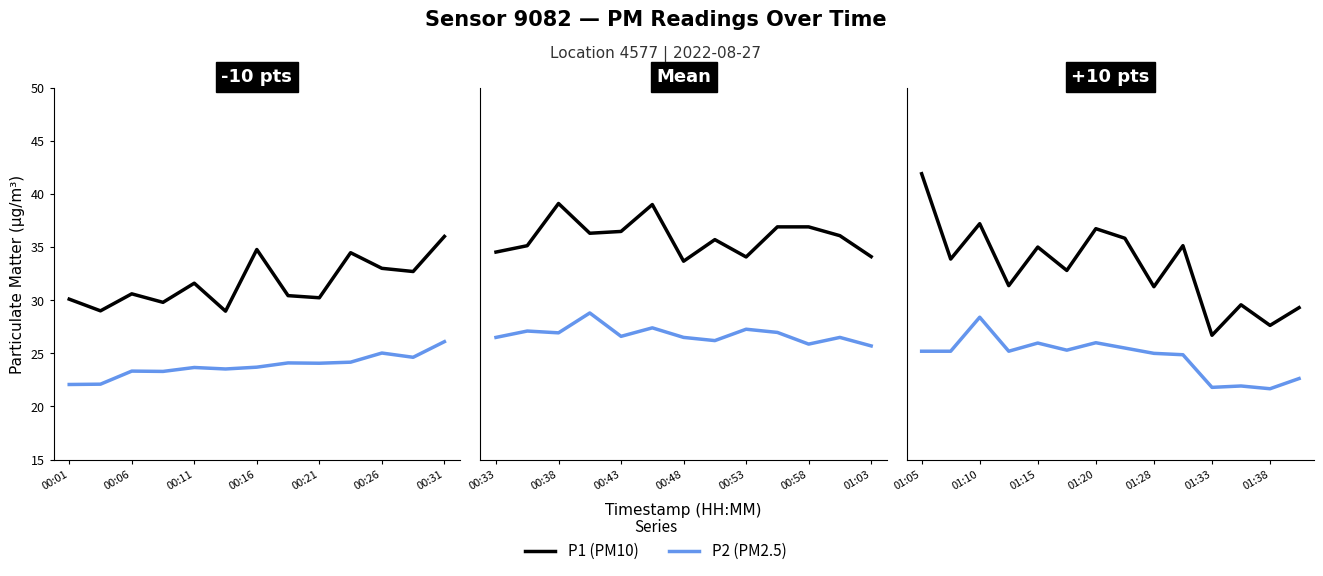

At 01:38, list the series in order from smallest to largest.

P2, P1